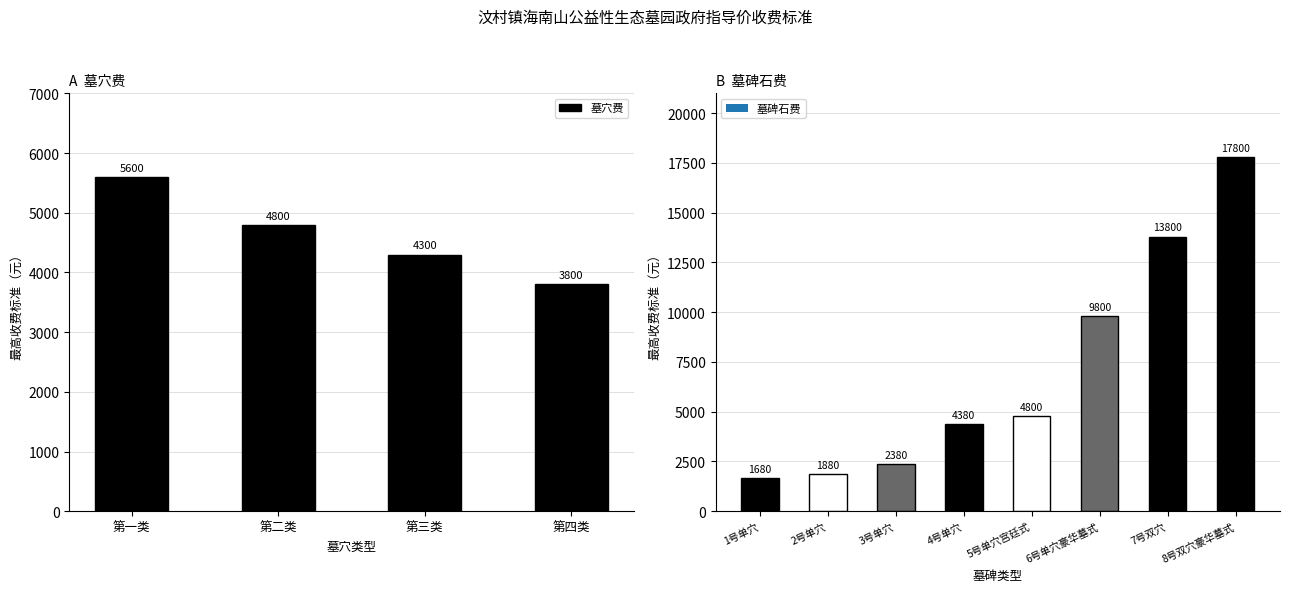

At which label does the data first exceed 4800?

第一类